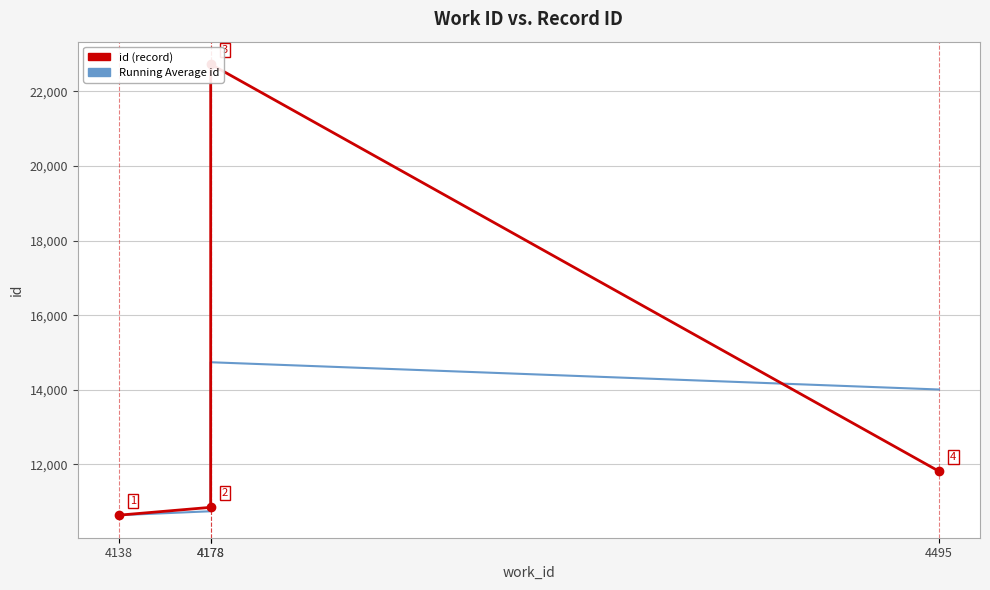

What is the minimum value for Running Average id?

10639.0